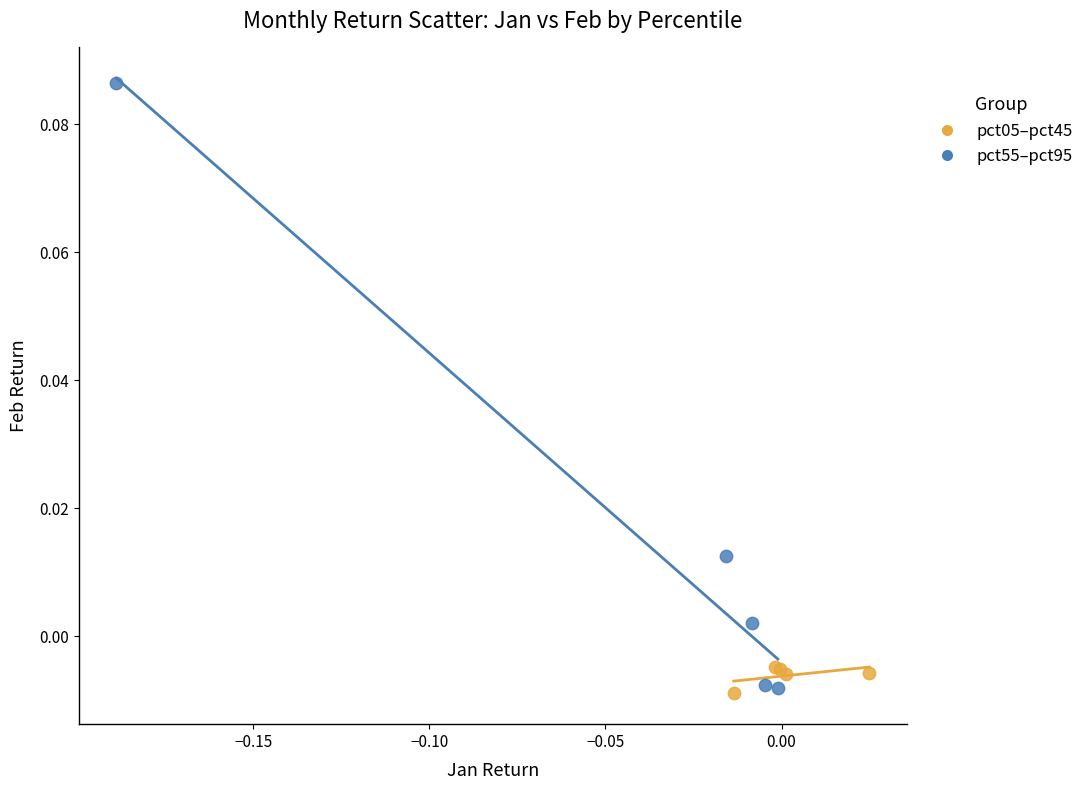

Which series contains the highest Y value?

pct55–pct95